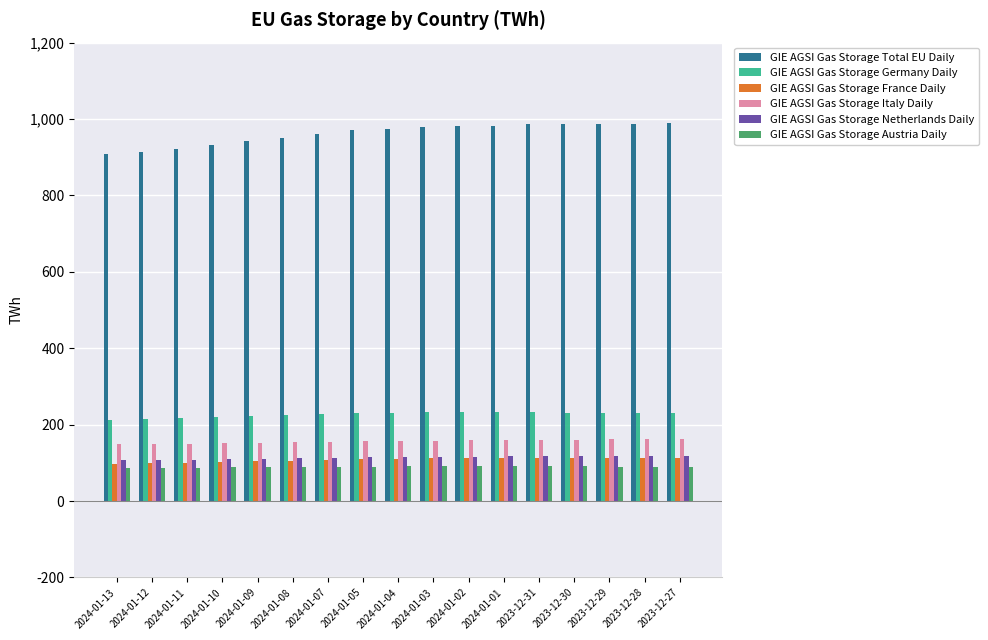

What is the sum of all GIE AGSI Gas Storage Germany Daily values?

3860.6